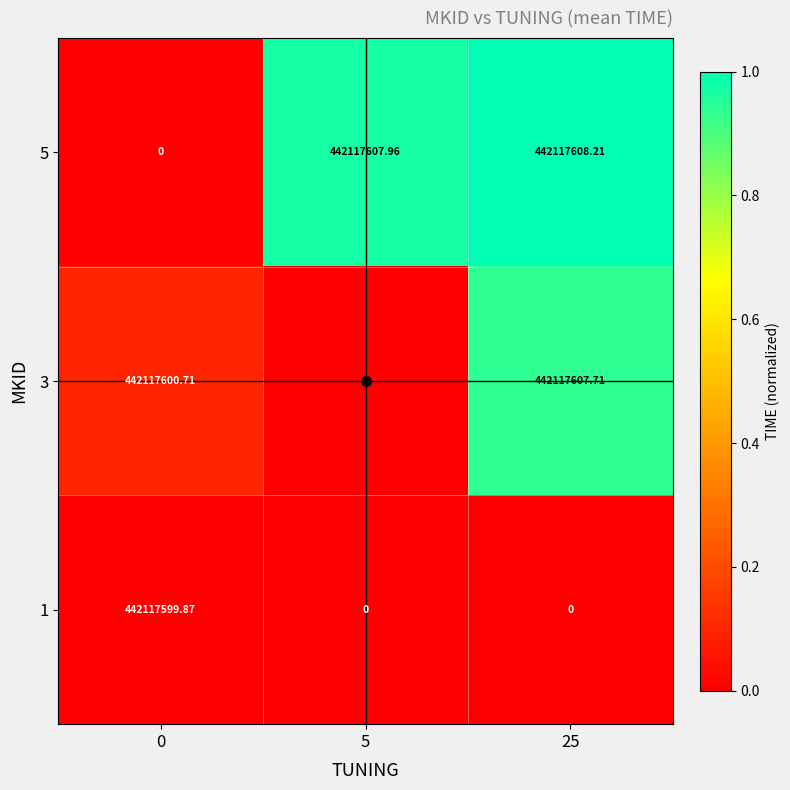

Which label corresponds to the largest value in the chart?

25